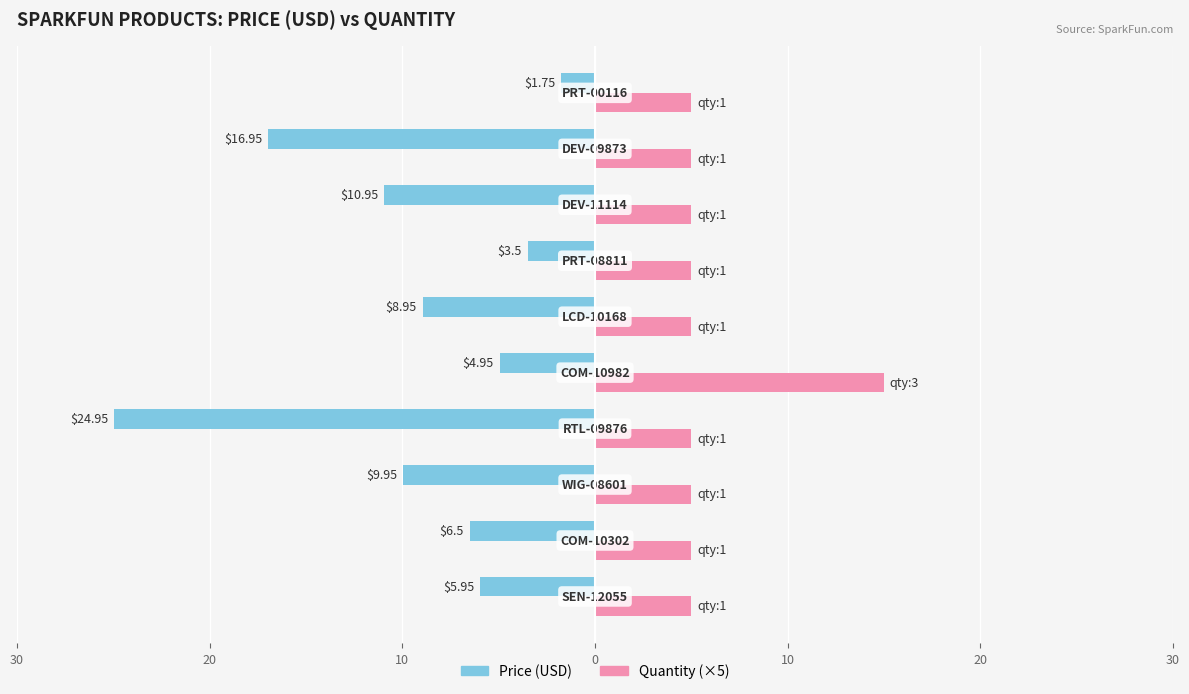

What are all the series names shown in the legend?

Price (USD), Quantity (×5)